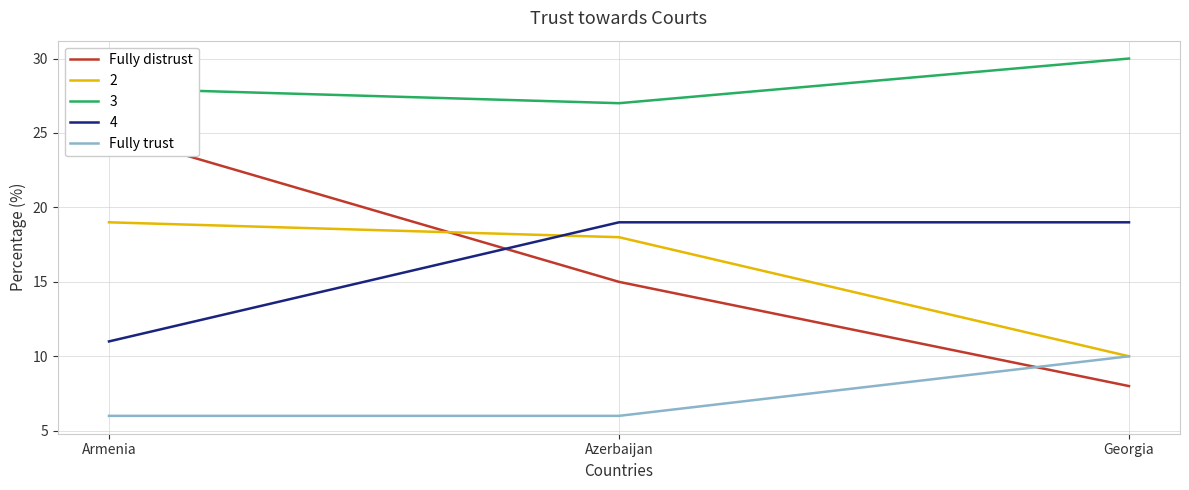

Which series has the largest total across all categories?

Fully distrust